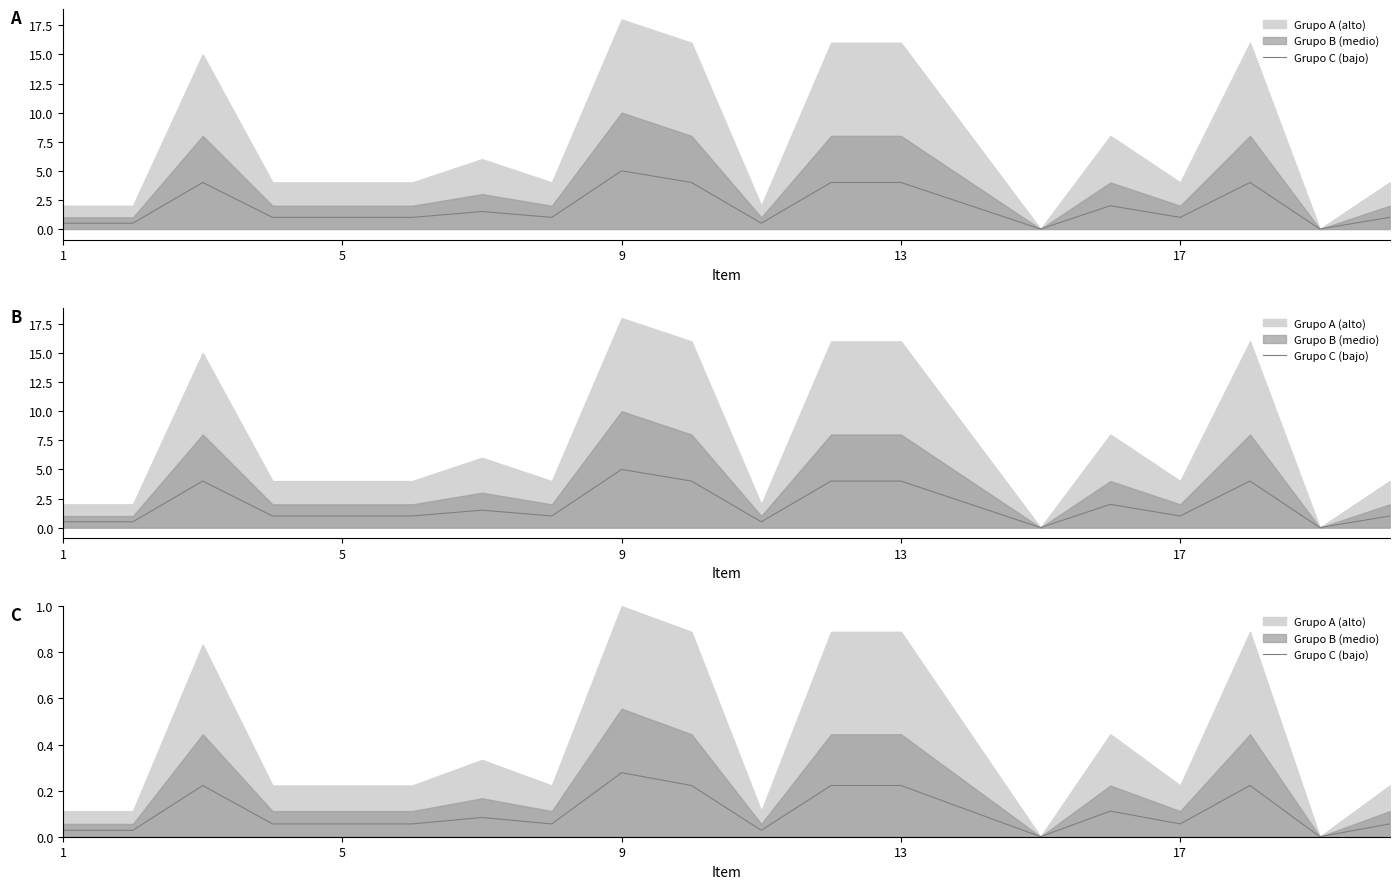

Which has a higher value, 16 or 5?

16